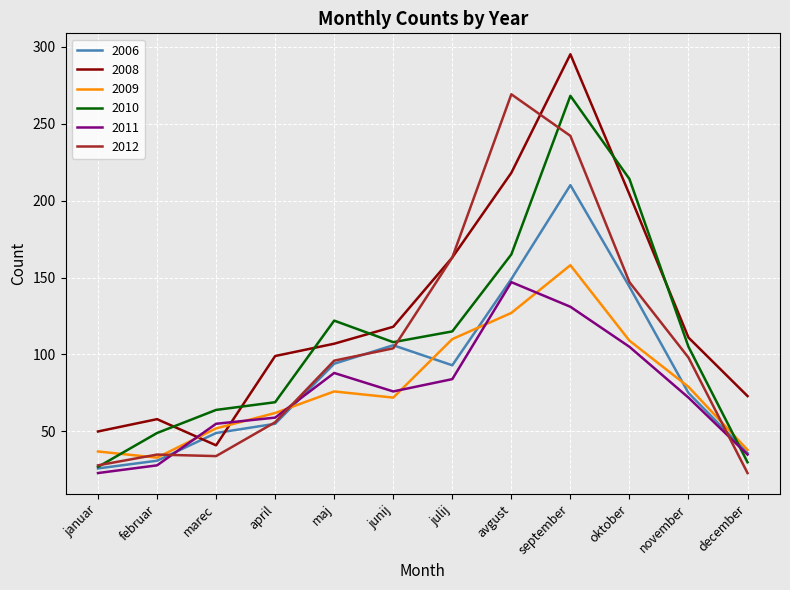

How many interior local valleys does the 2009 series have?

2